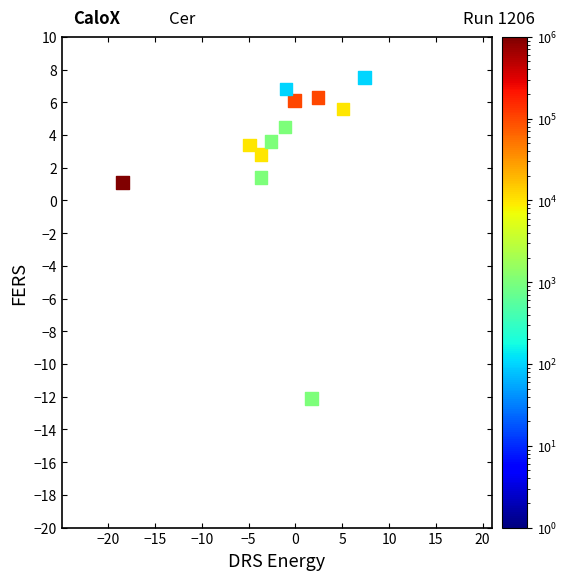

What is the range of X values (max minus min)?

25.9